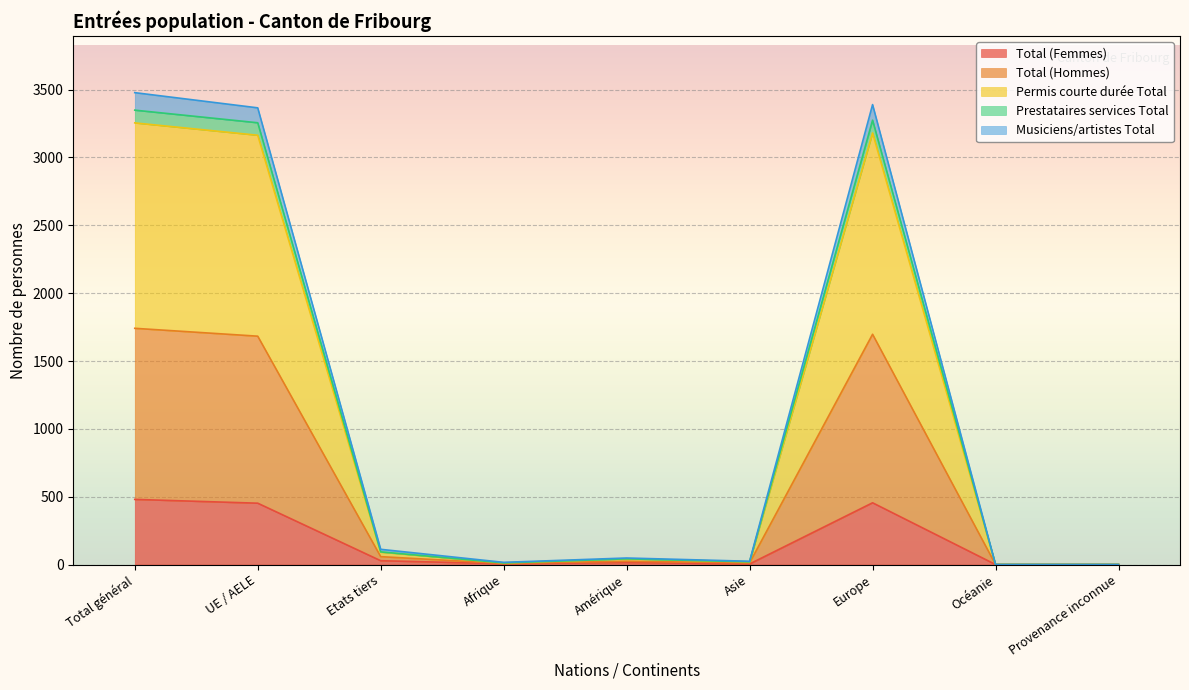

Does the chart display data point markers on the line(s)?

No